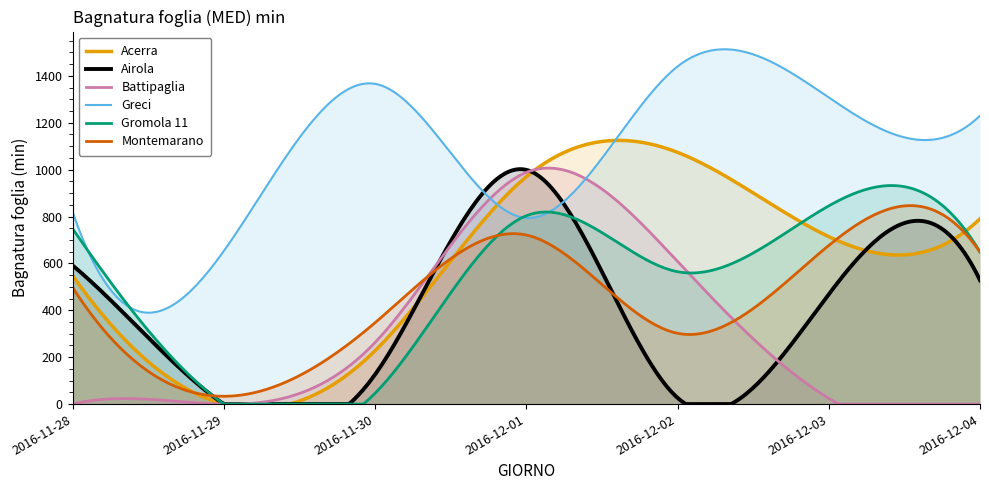

How many data points in Acerra are less than 714?

3